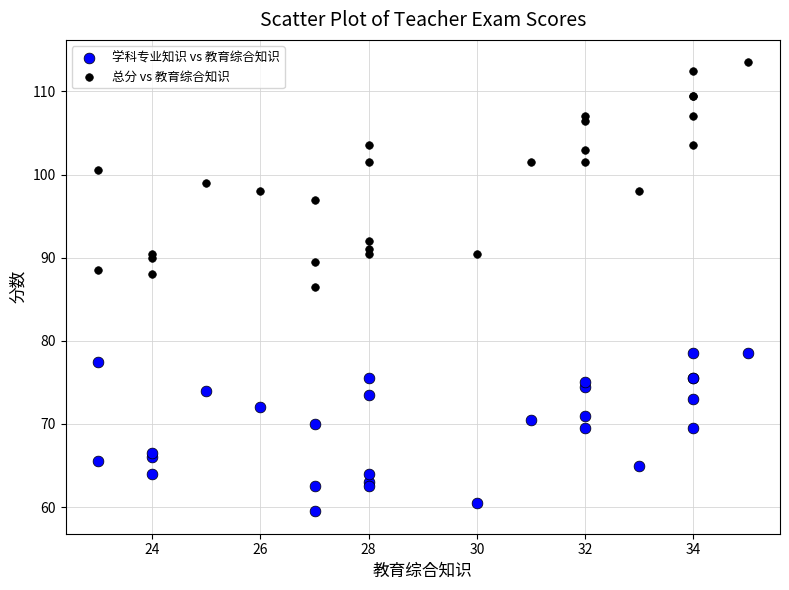

What is the X range (max minus min) for the scatter plot?

12.0